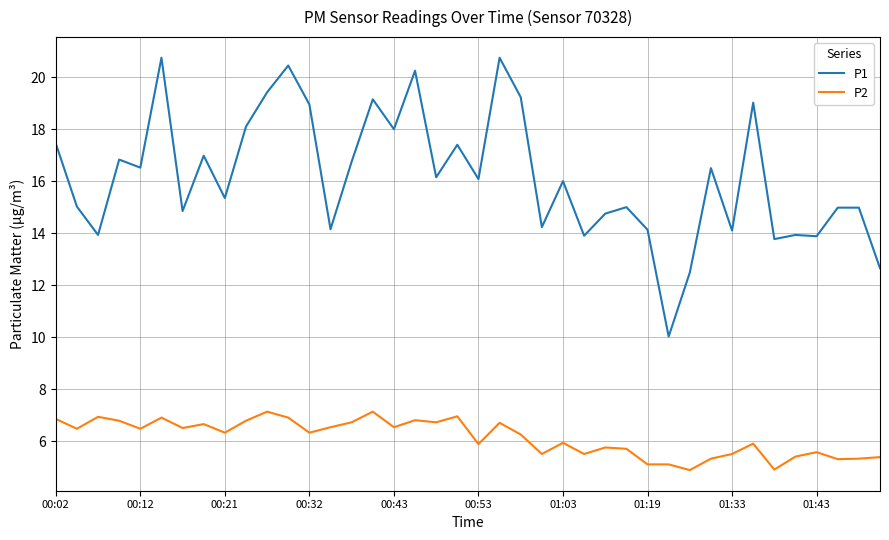

List the series in order of their overall mean, highest first.

P1, P2